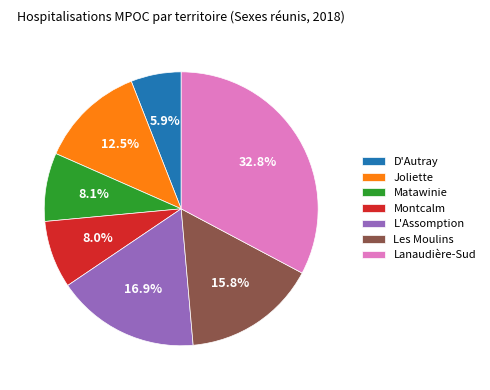

Which slice is the largest?

Lanaudière-Sud